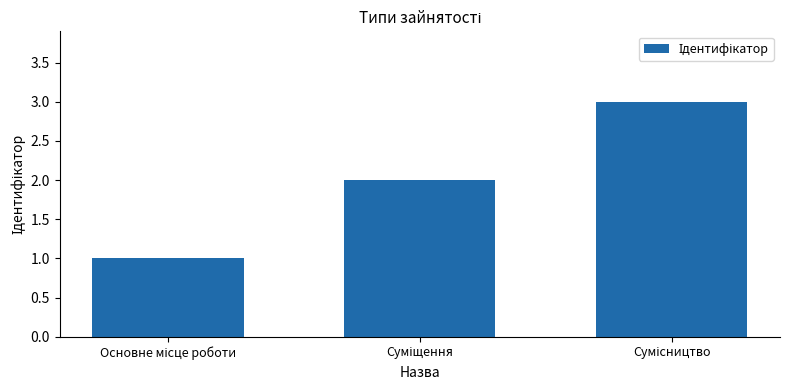

What is the sum of all values?

6